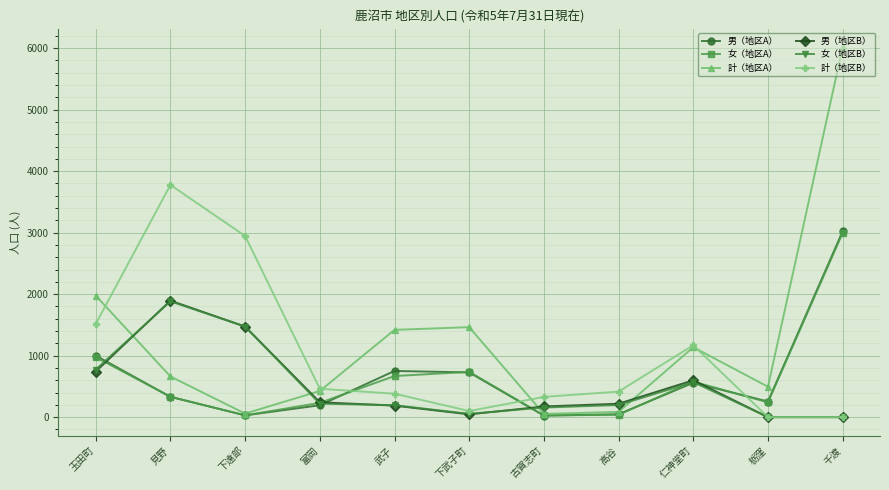

The 男（地区B） series shows 218 at 高谷. True or false?

True